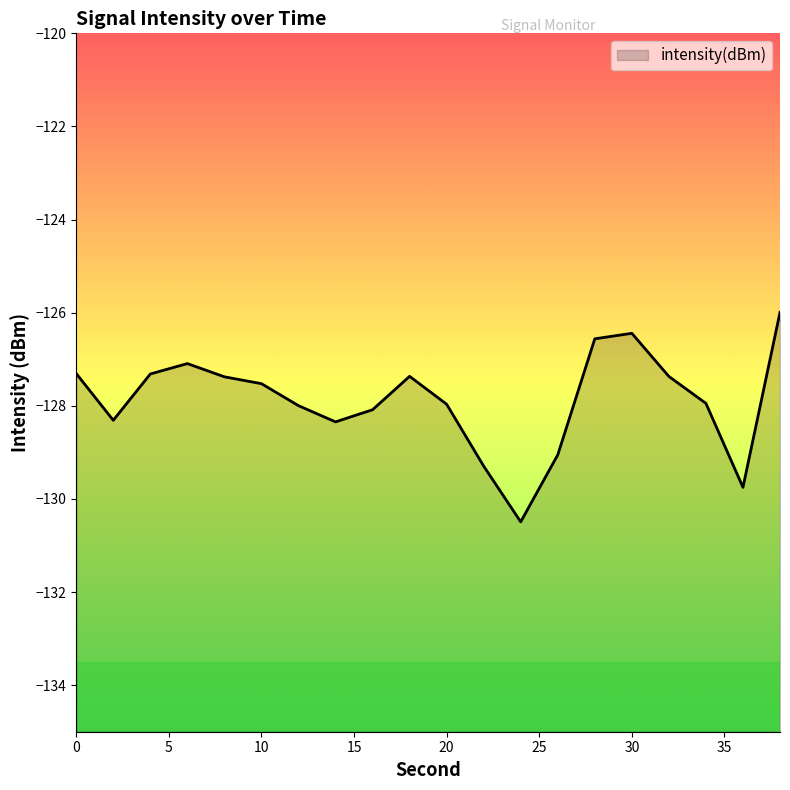

How many data points does each series have?

20